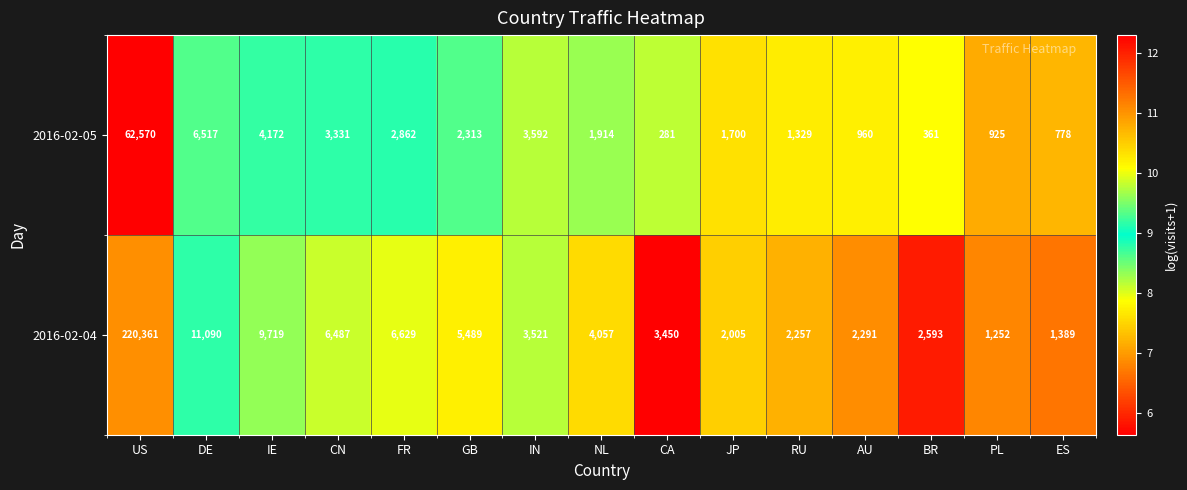

What is the sum of all 2016-02-04 values?

282590